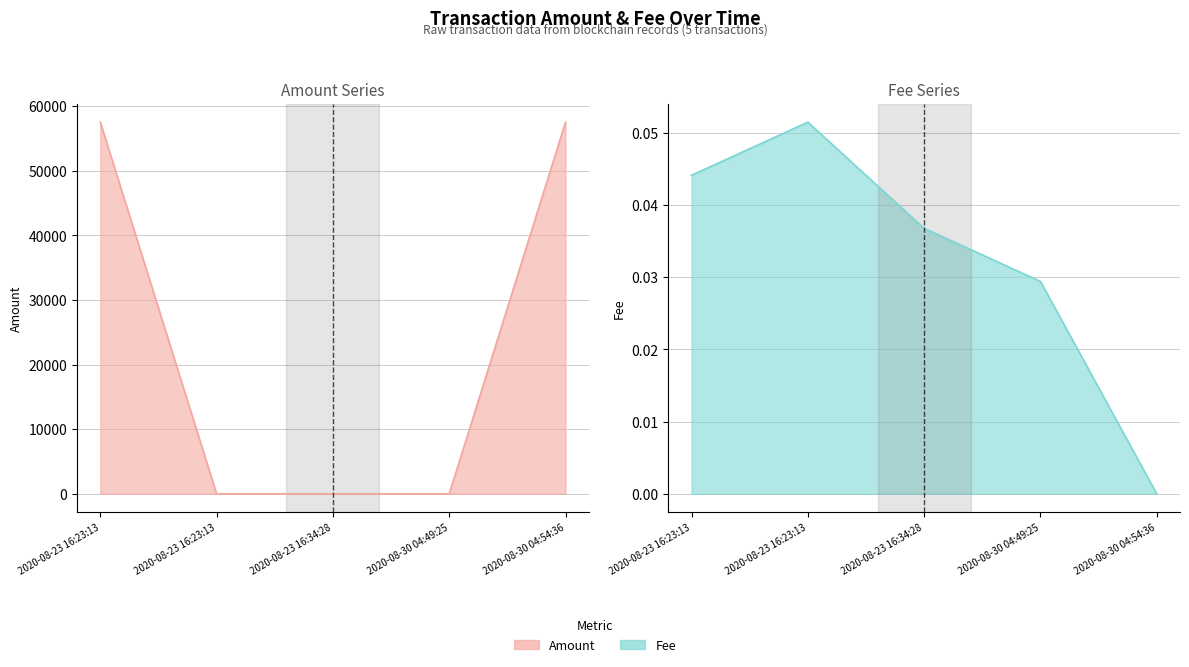

How many intersections are there between Amount and Fee?

2